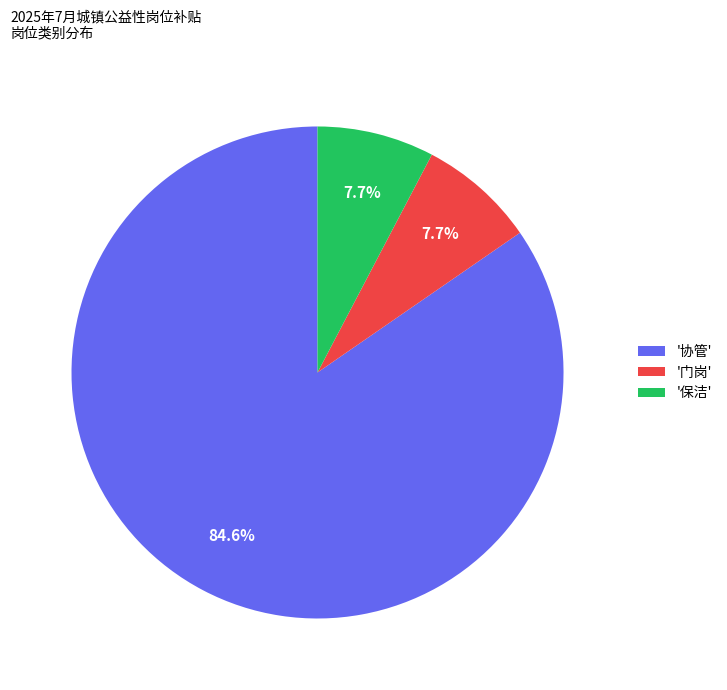

How many segments does this pie chart have?

3